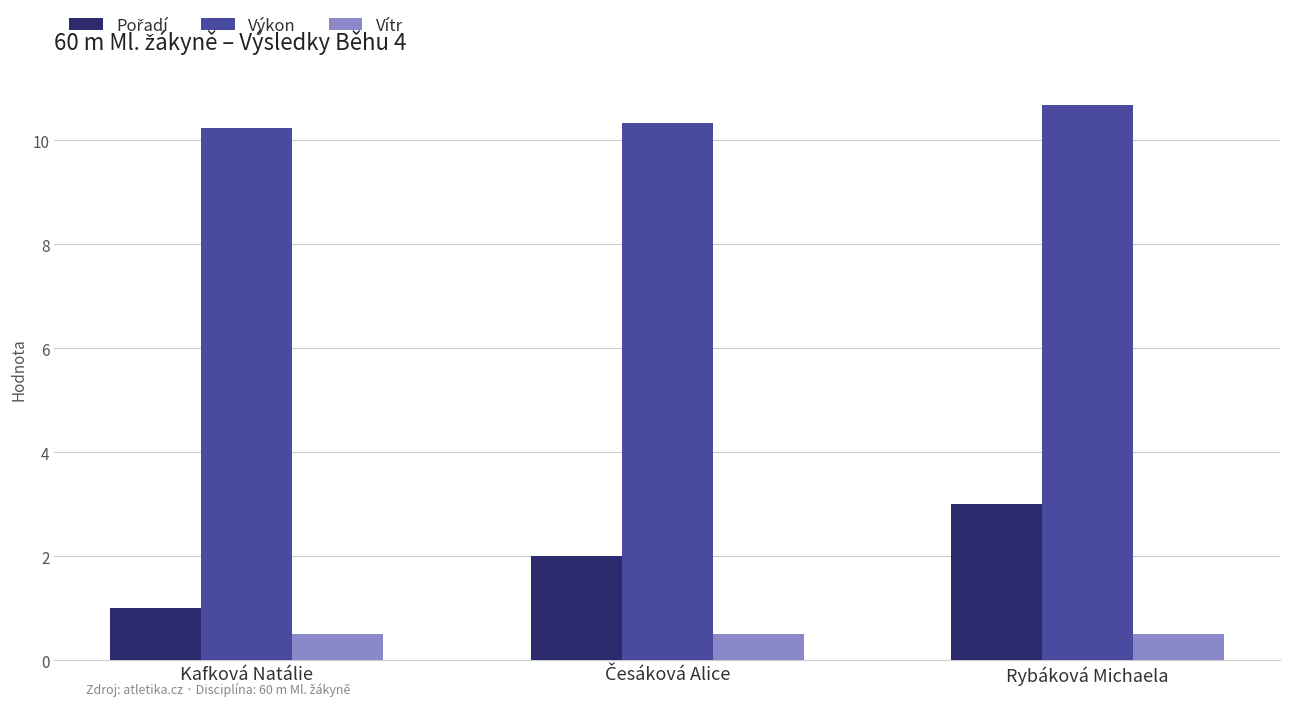

What is the sum of all Vítr values?

1.5